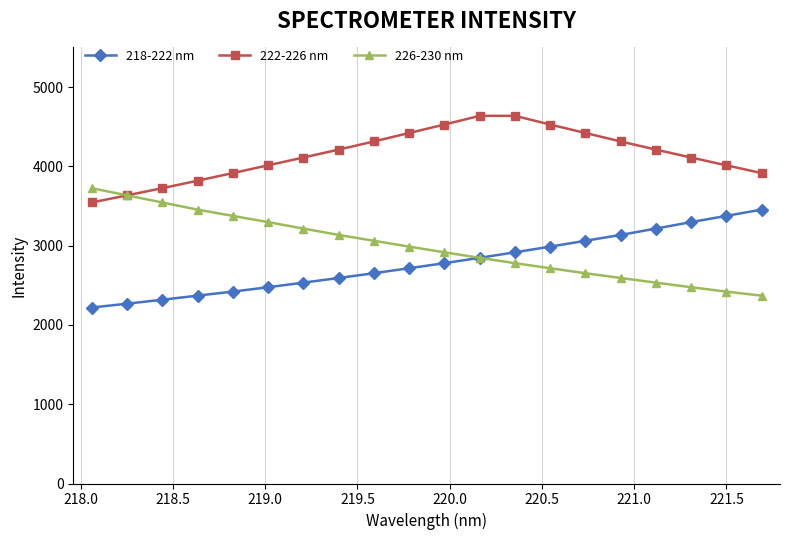

What is the value of the 222-226 nm point at the 10th from the left?

4421.1